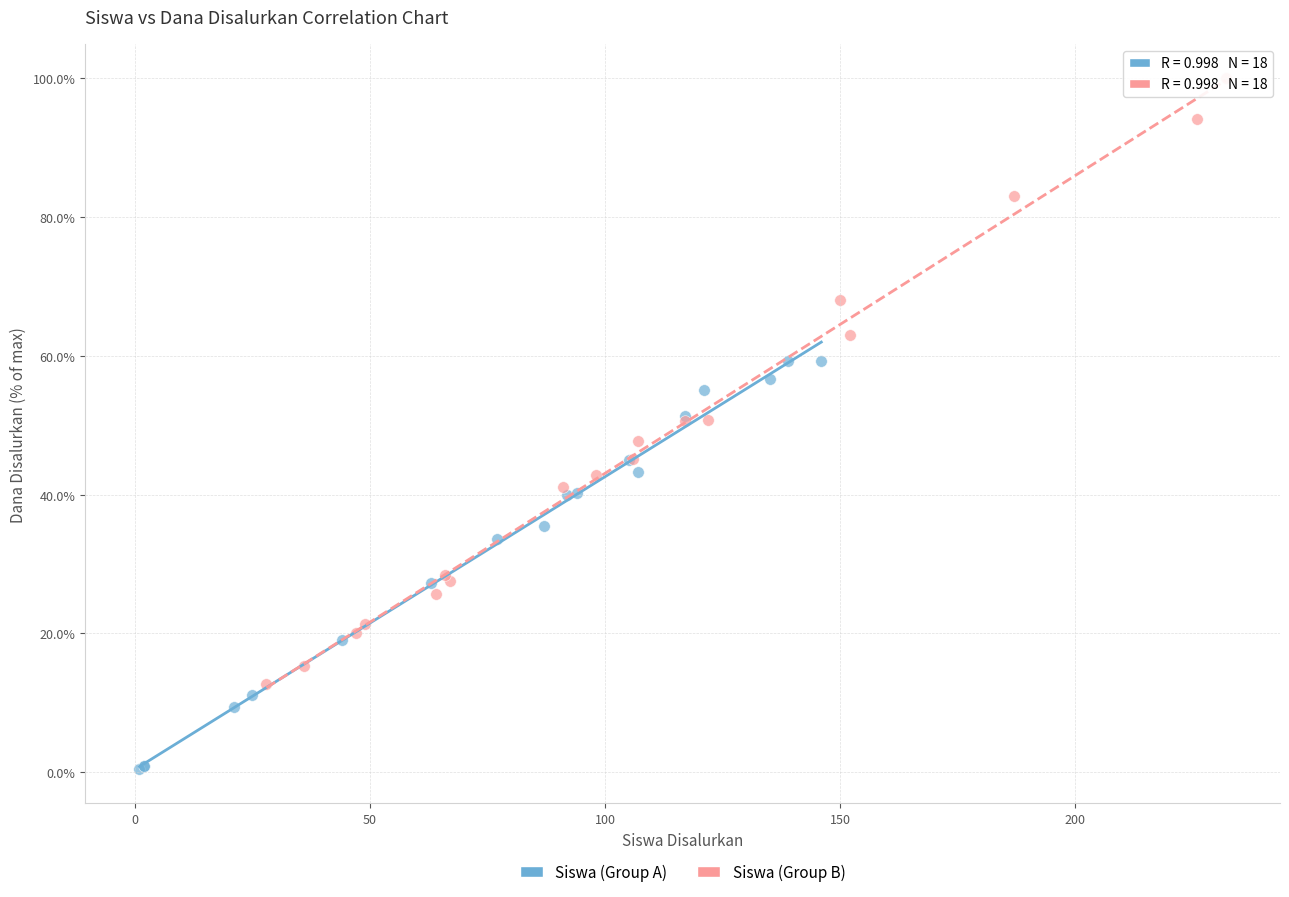

What are all the series names shown in the legend?

Siswa (Group A), Siswa (Group B)